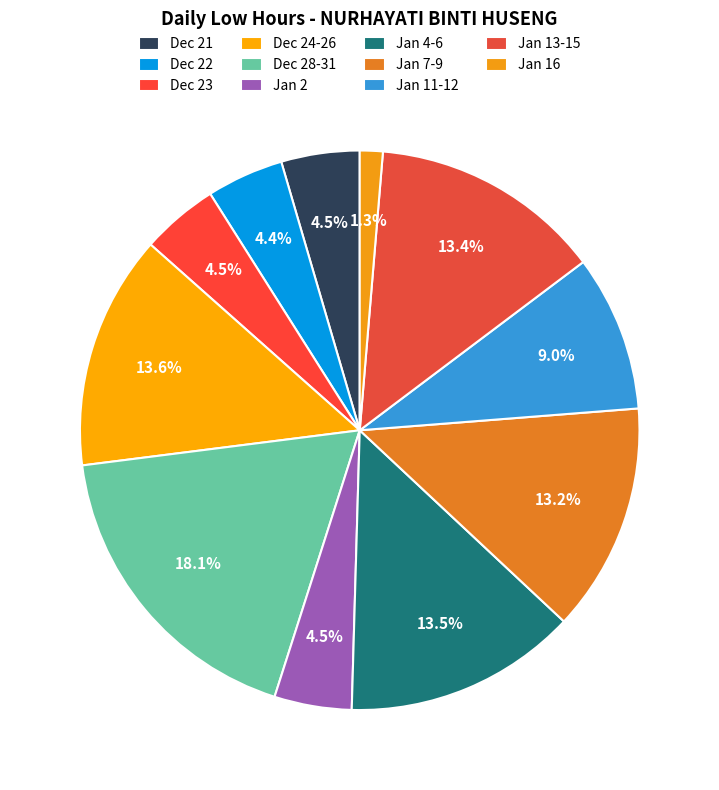

Which category has the biggest portion of the pie?

Dec 28-31